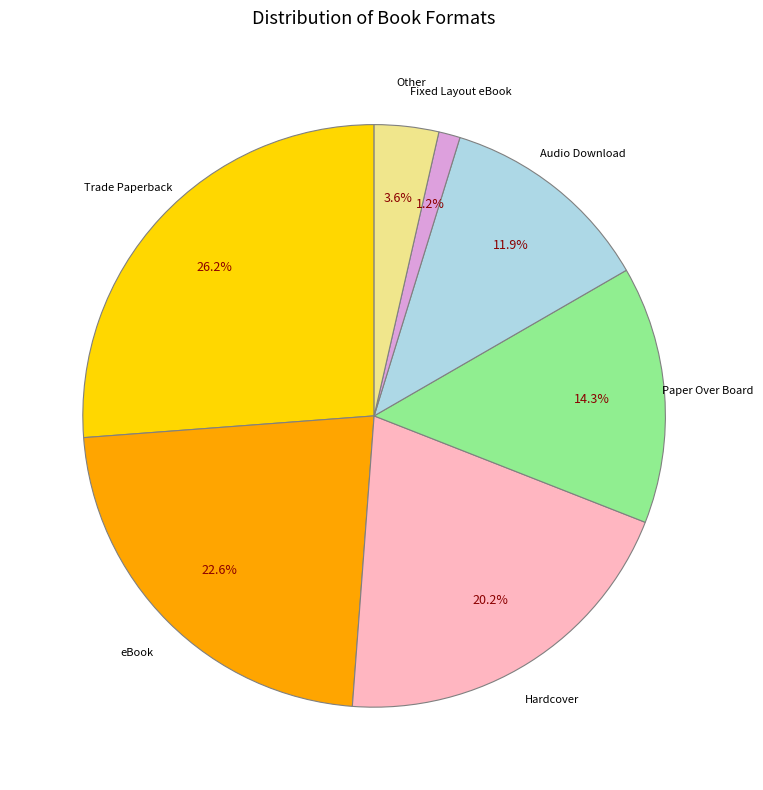

Does any single category account for the majority?

No